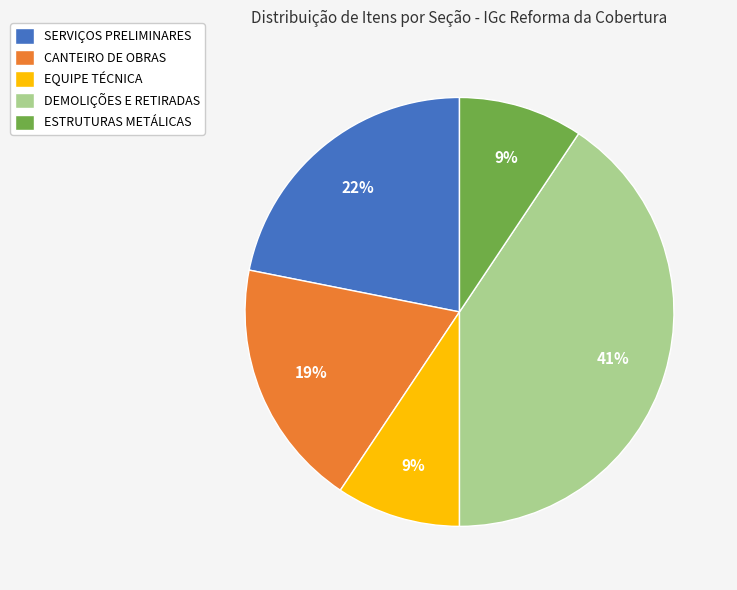

Combined, do ESTRUTURAS METÁLICAS and EQUIPE TÉCNICA account for over 50%?

No